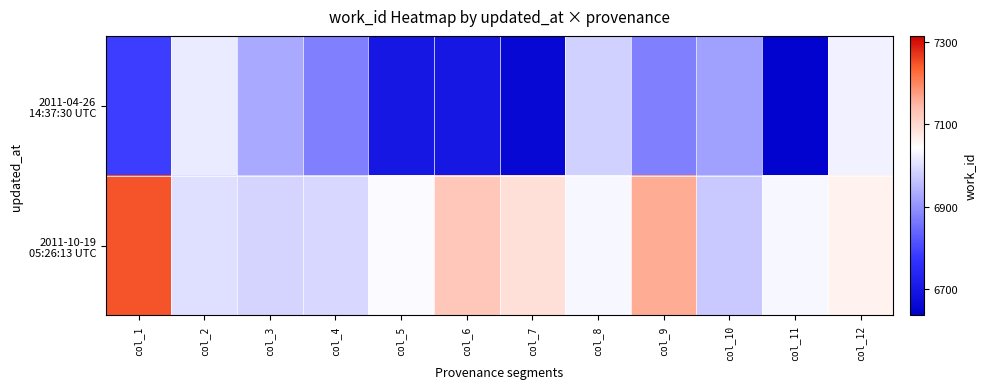

Which series has the largest total across all categories?

2011-10-19 05:26:13 UTC